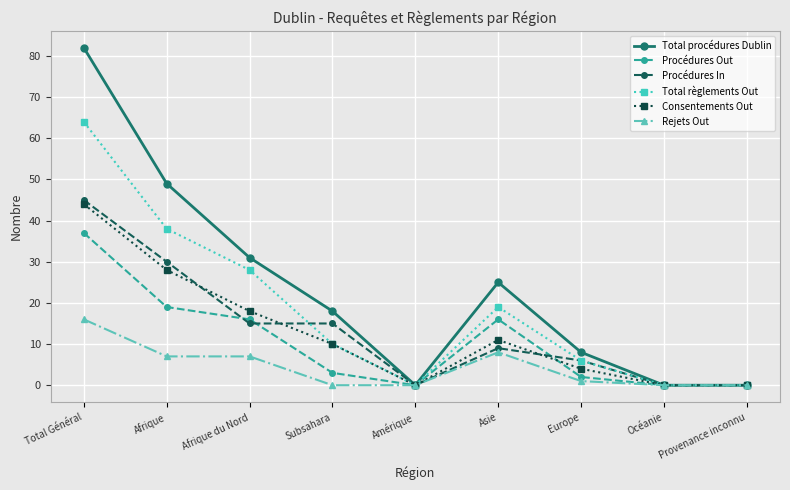

What position from the left is Afrique du Nord?

3